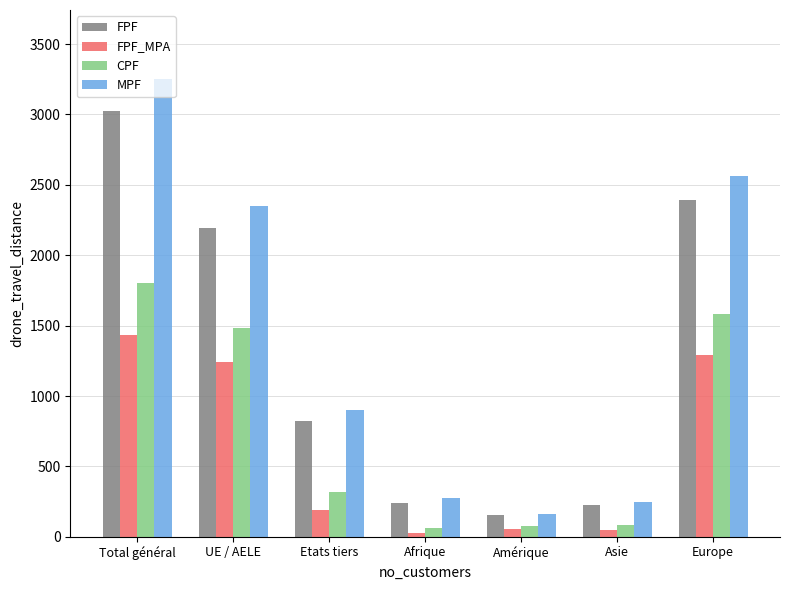

What is the sum of the MPF values at Europe and Amérique?

2725